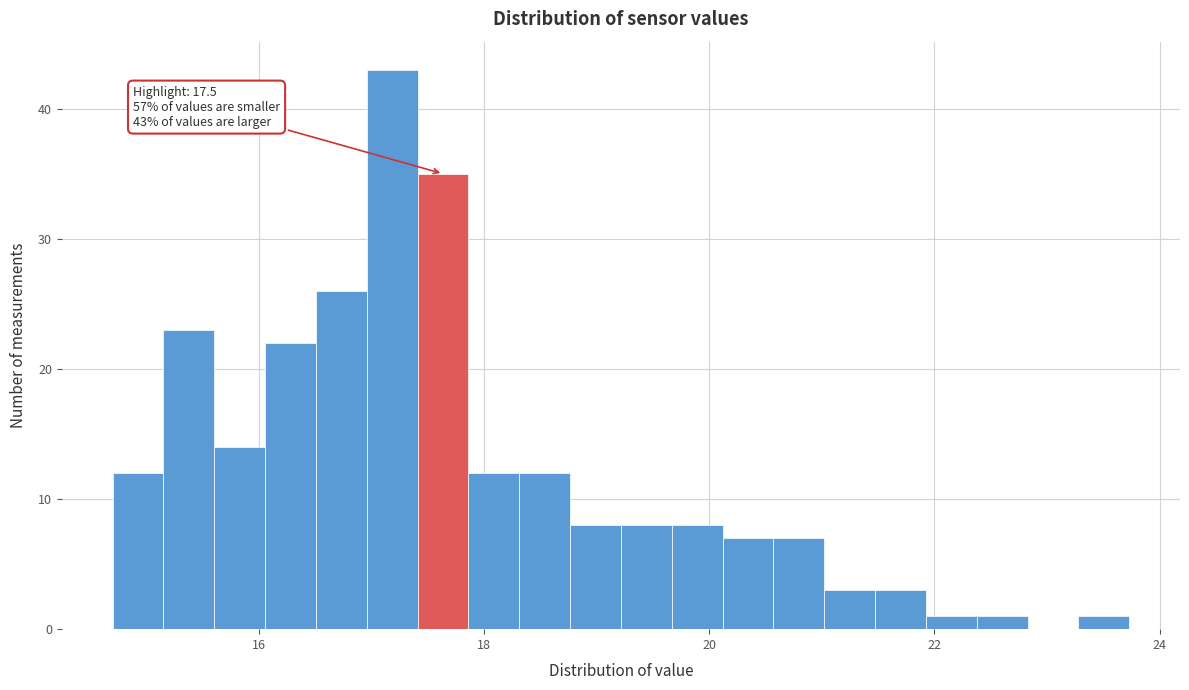

Around what value on the x-axis is the tallest bar? Give the approximate position of its centre, as read against the axis.

17.2